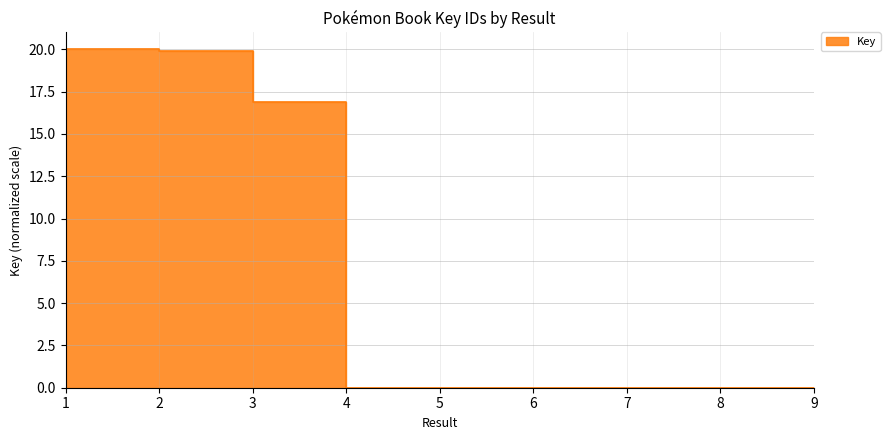

Reading right to left, what are all the values shown in this chart?

0.0	0.0	0.0	0.0	0.0	0.0	16.9	19.9	20.0